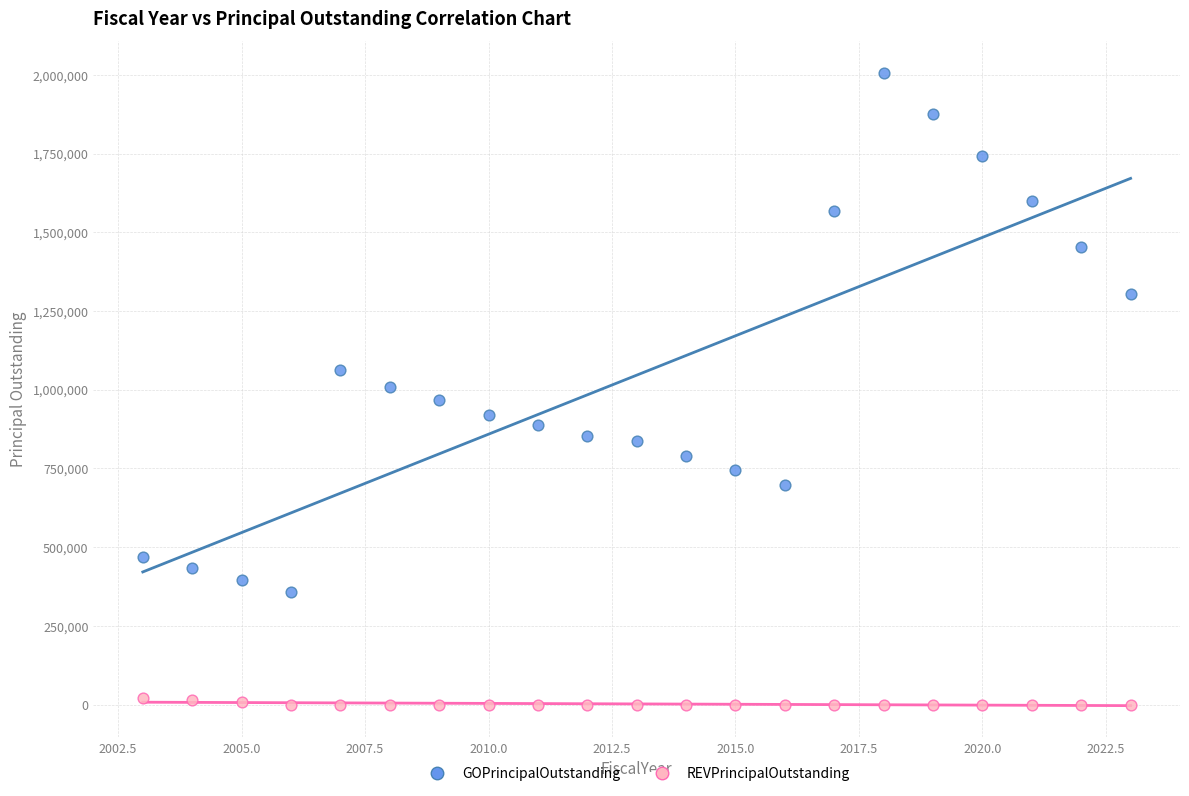

Across all data points, what is the range of X values (max minus min)?

20